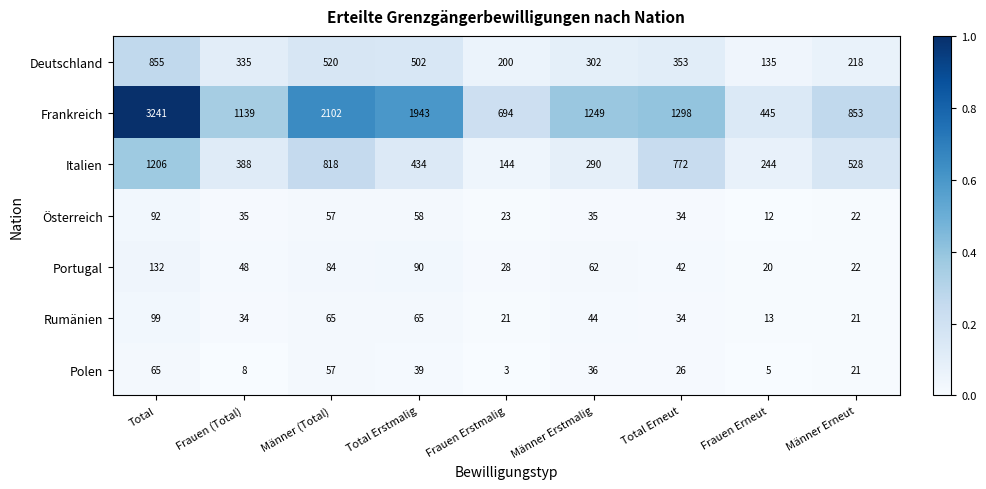

Where is Italien nearest to the value 675?

Total Erneut